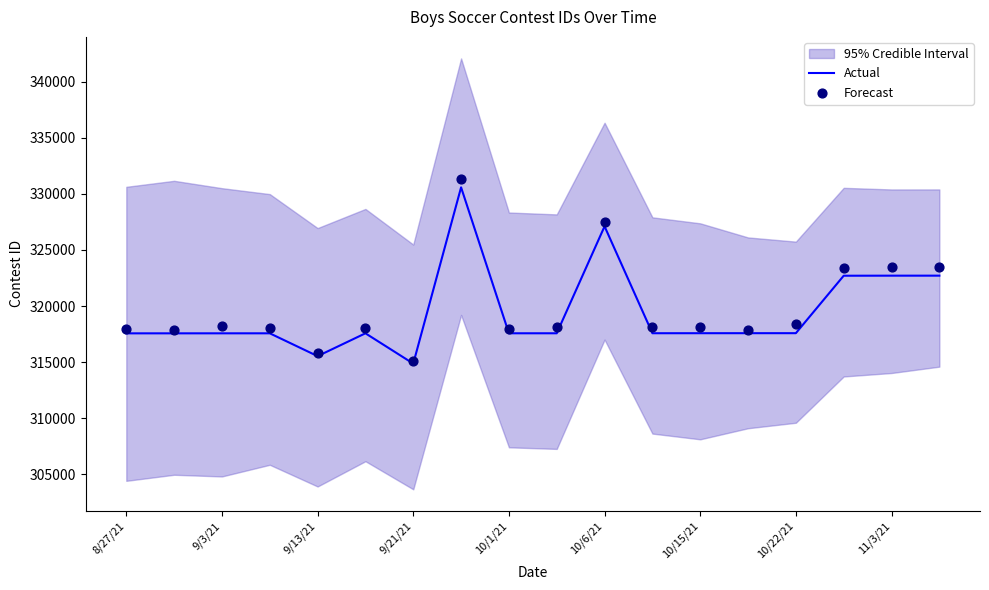

What are all the series names shown in the legend?

Actual, Forecast